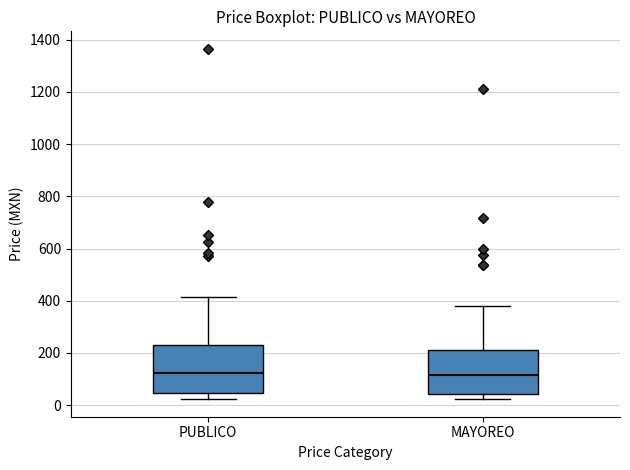

Where is the lower edge of the box for MAYOREO on the y-axis? The values are not printed on the chart, so give them approximately, as read against the axis.

40